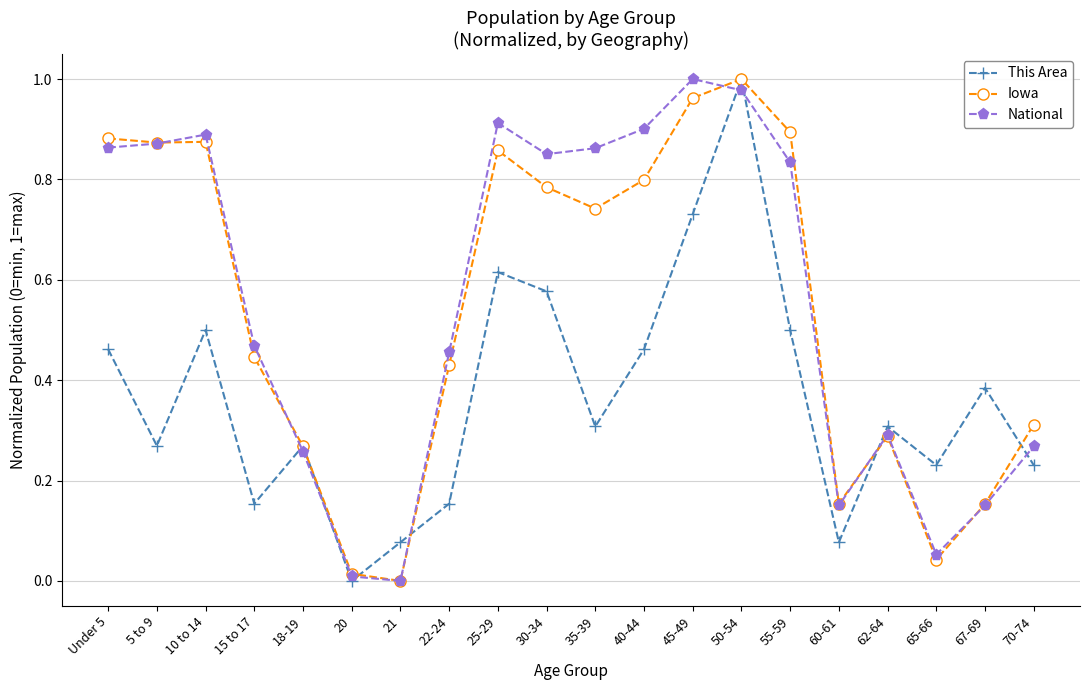

True or false: National and Iowa intersect in this chart.

True